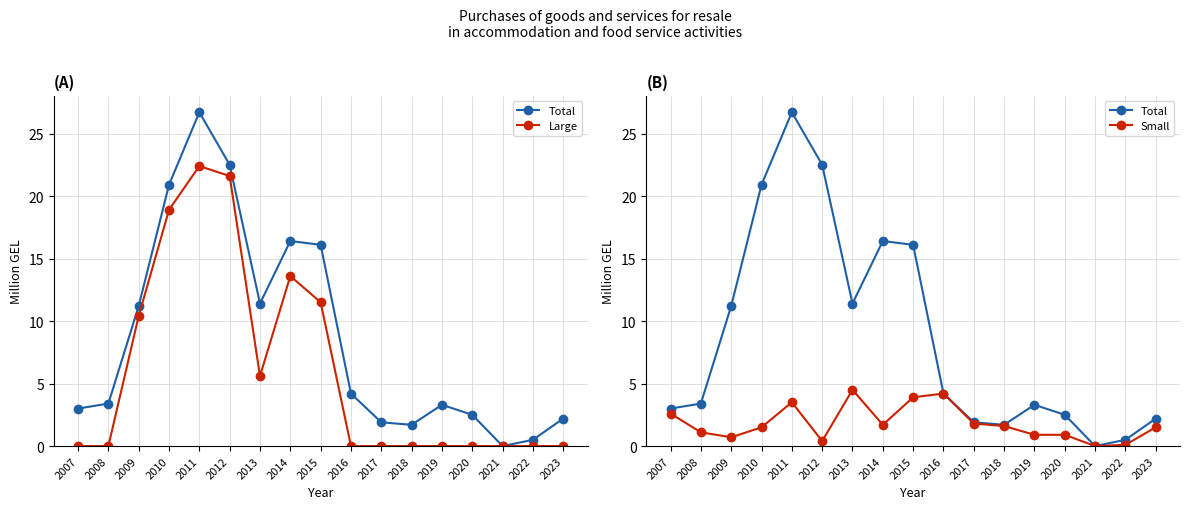

Reading right to left, list all the values displayed in this chart.

Total: 2.2	0.5	0.0	2.5	3.3	1.7	1.9	4.2	16.1	16.4	11.4	22.5	26.7	20.9	11.2	3.4	3.0
Large: 0.0	0.0	0.0	0.0	0.0	0.0	0.0	0.0	11.5	13.6	5.6	21.6	22.4	18.9	10.4	0.0	0.0
Small: 1.5	0.1	0.0	0.9	0.9	1.6	1.8	4.2	3.9	1.7	4.5	0.4	3.5	1.5	0.7	1.1	2.6